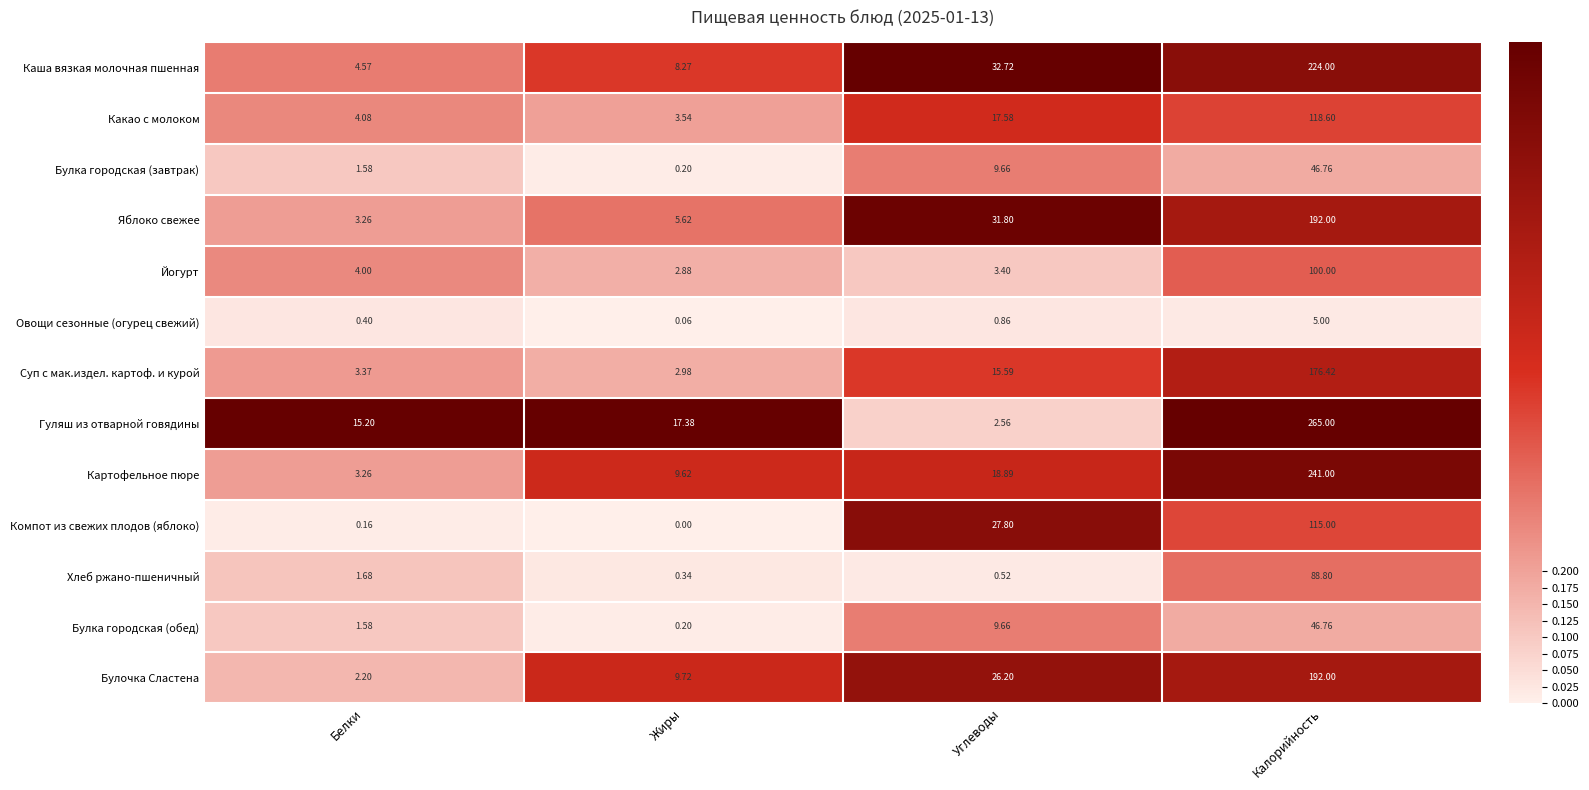

Is the value of Булка городская (обед) at Углеводы greater than the value of Булочка Сластена at Калорийность?

No